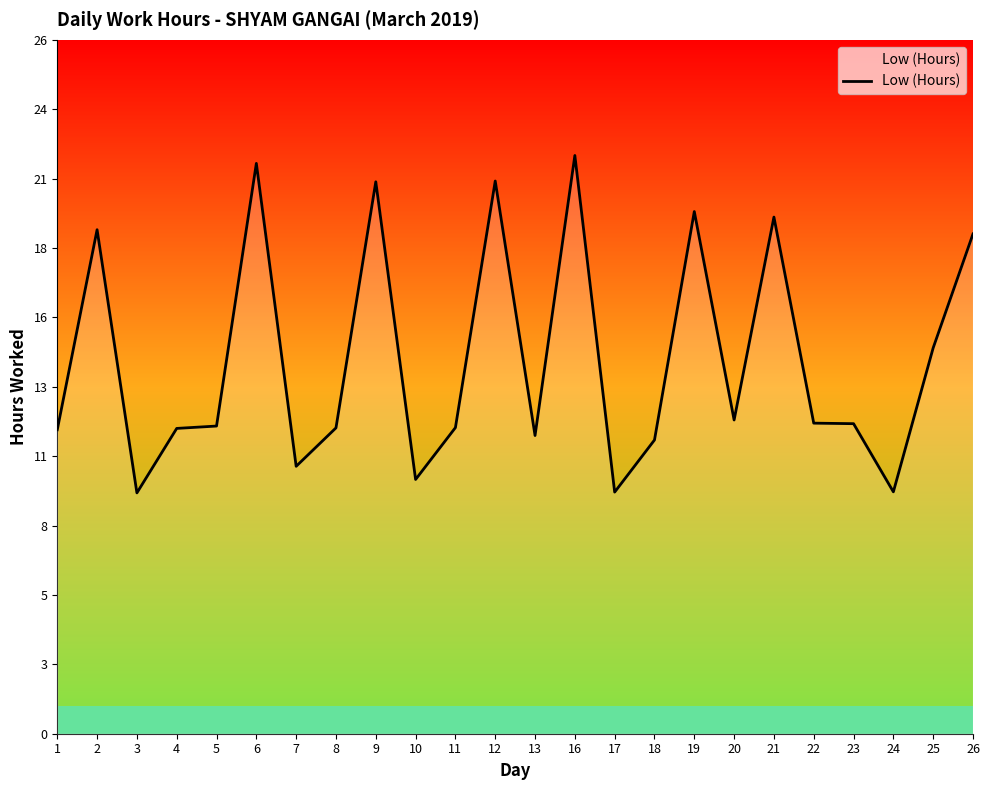

Approximately how many times larger is the value at 11 compared to 12?

0.6